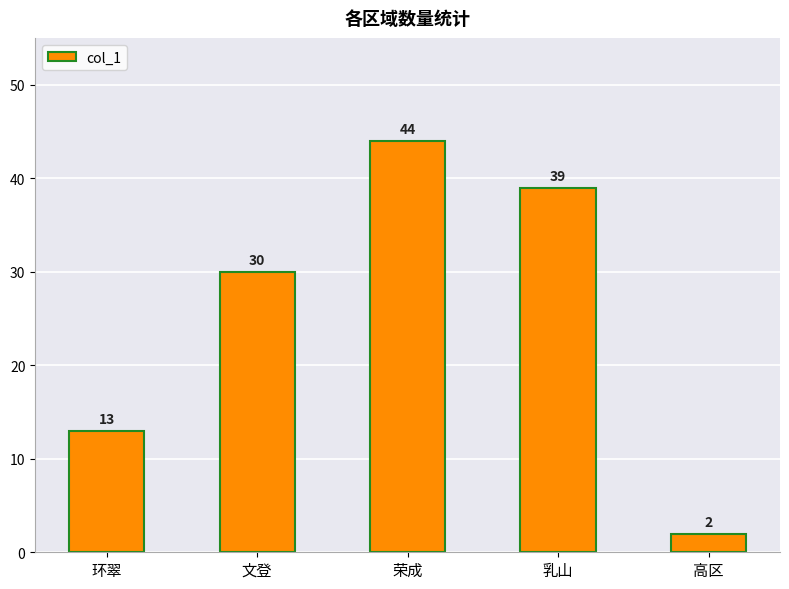

List the labels in order of value, smallest first.

高区, 环翠, 文登, 乳山, 荣成